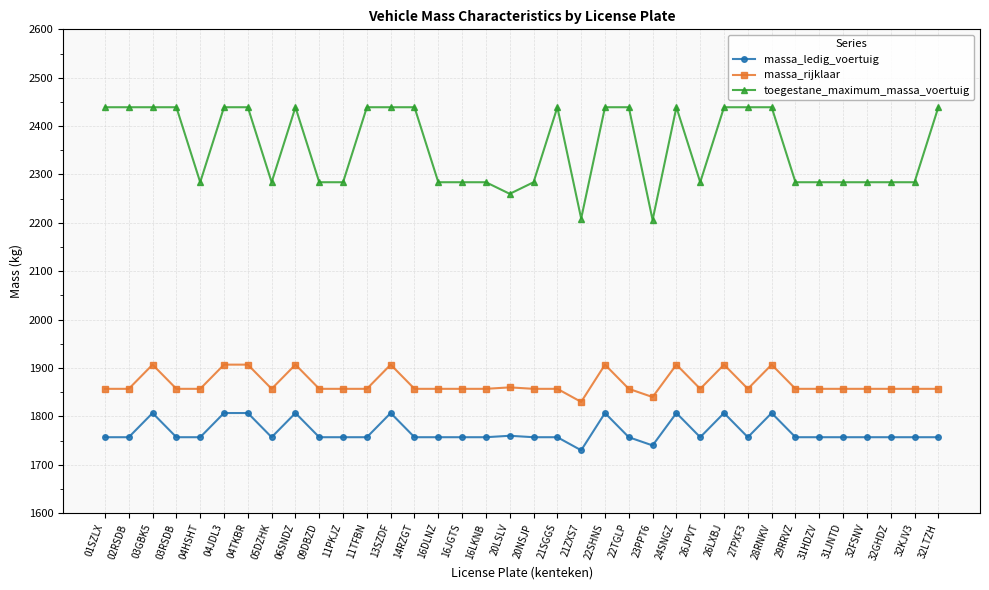

What is the smallest value displayed?

1730